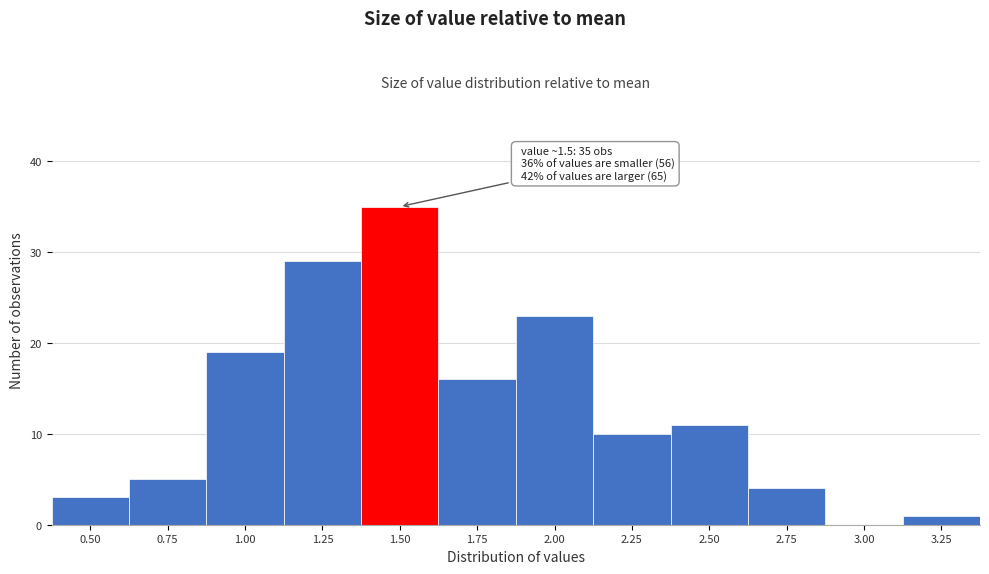

Reading left to right, list all the values displayed in this chart.

0.50=3	0.75=5	1.00=19	1.25=29	1.50=35	1.75=16	2.00=23	2.25=10	2.50=11	2.75=4	3.00=0	3.25=1